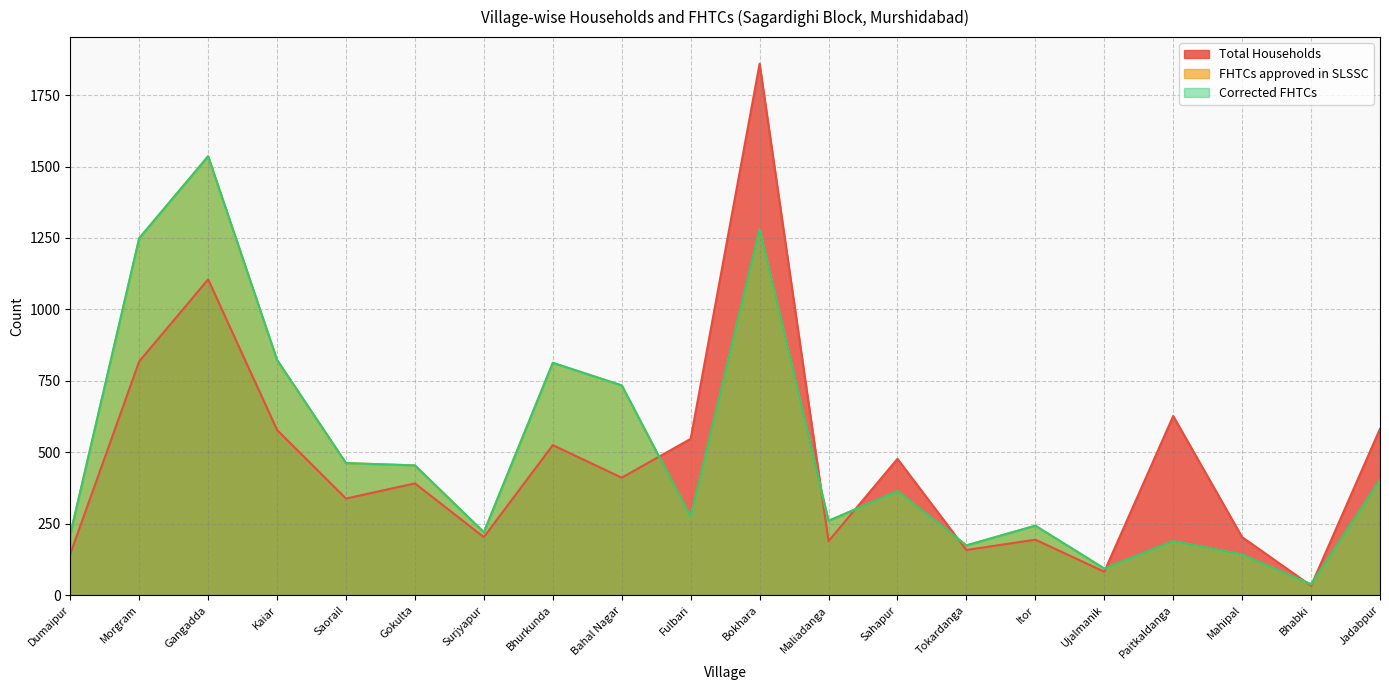

Rank the series by their maximum value, from lowest to highest.

FHTCs approved in SLSSC, Corrected FHTCs, Total Households